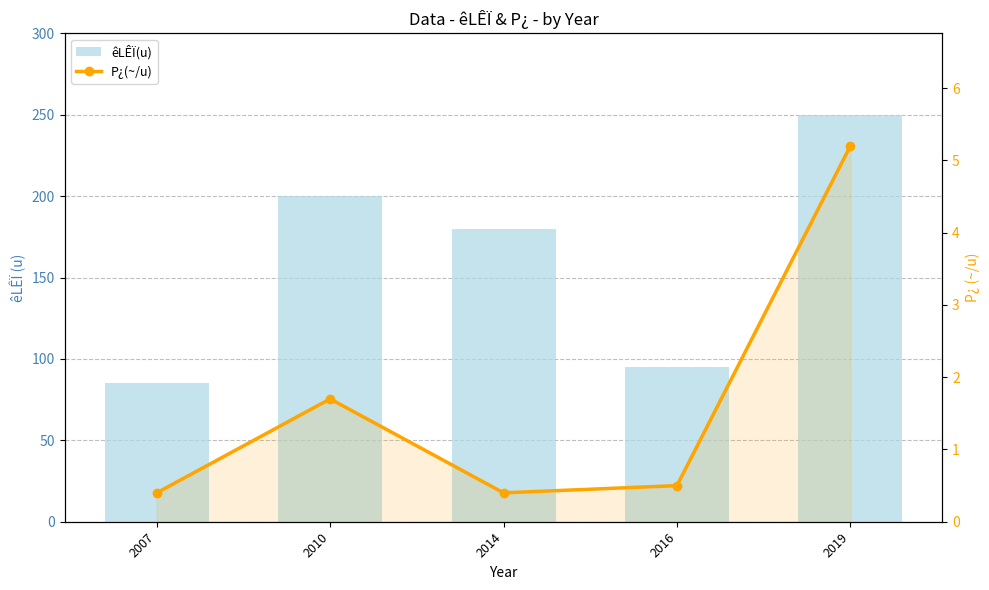

At which category is the sum across all series the highest?

2019